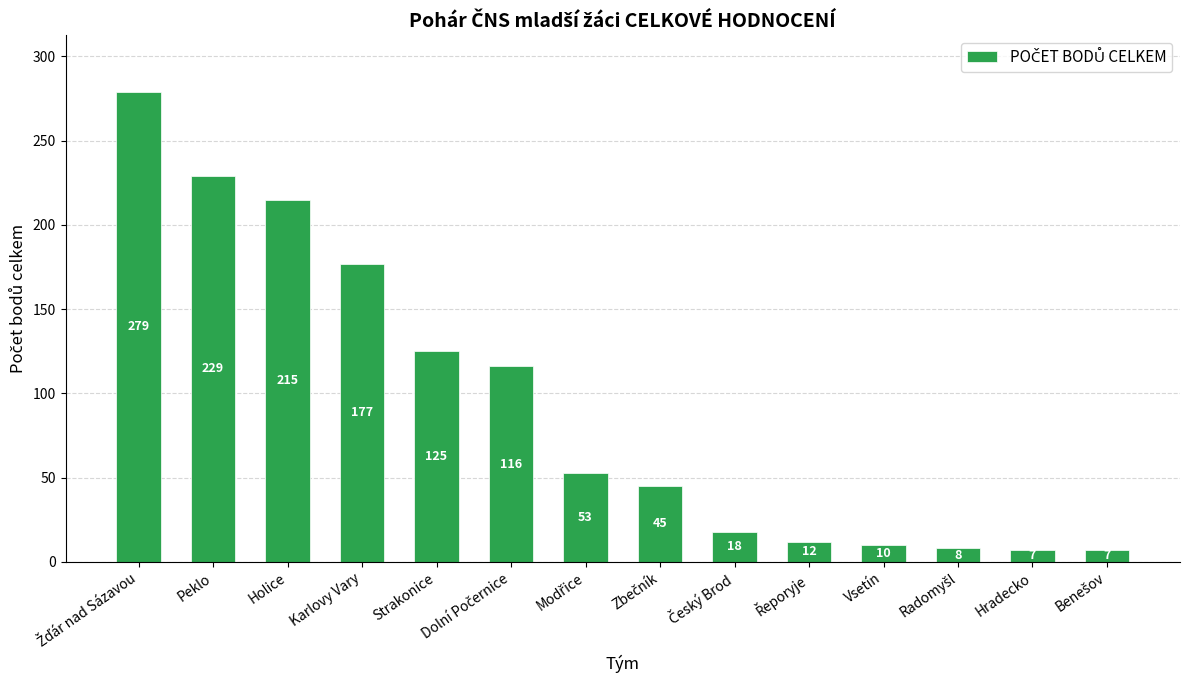

Between Vsetín and Strakonice, which is larger?

Strakonice